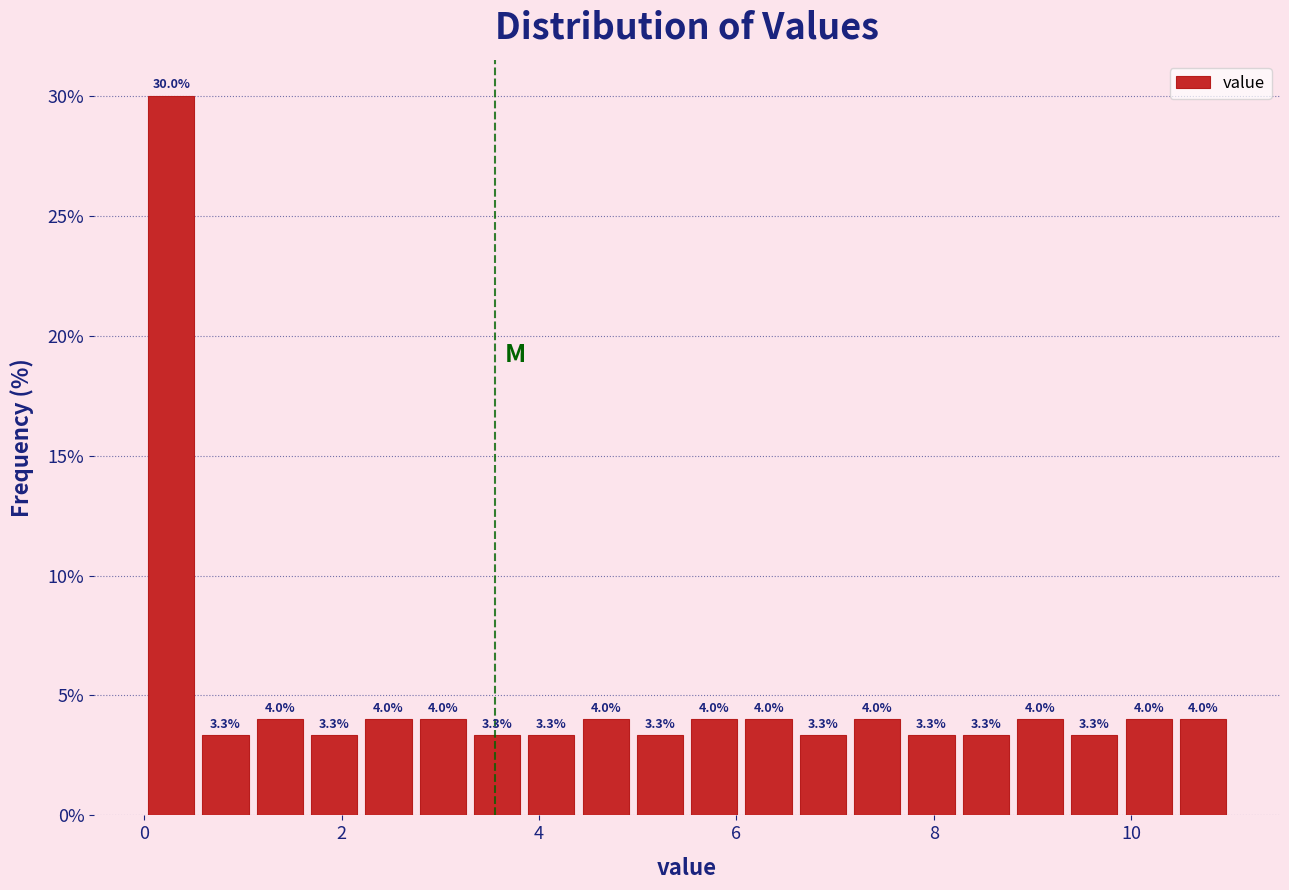

Read against the x-axis, roughly where is the centre of the tallest bar?

0.2